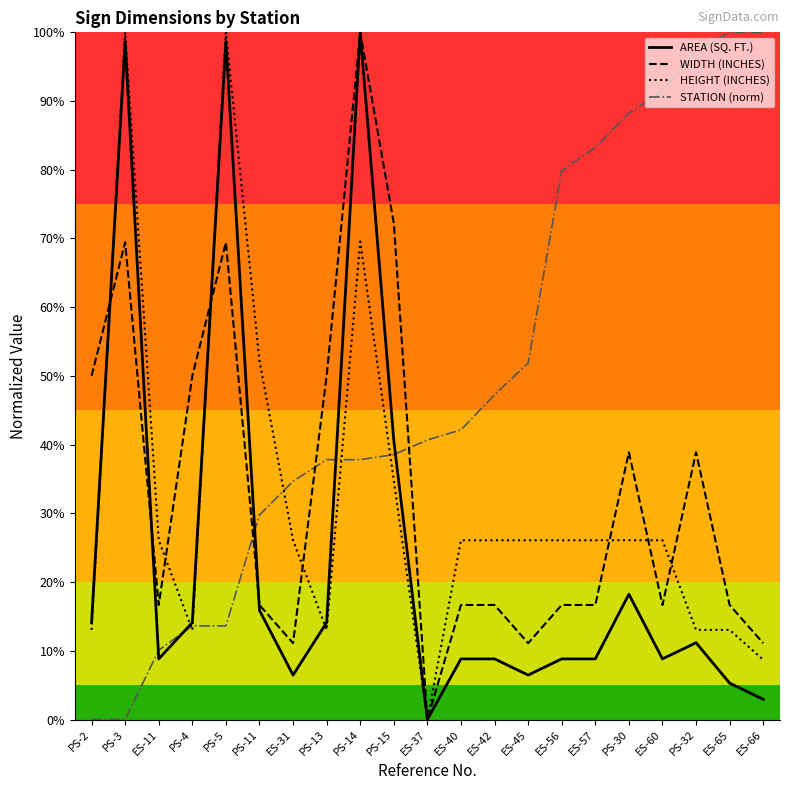

True or false: WIDTH (INCHES) has a value of 0.8 at PS-4.

False